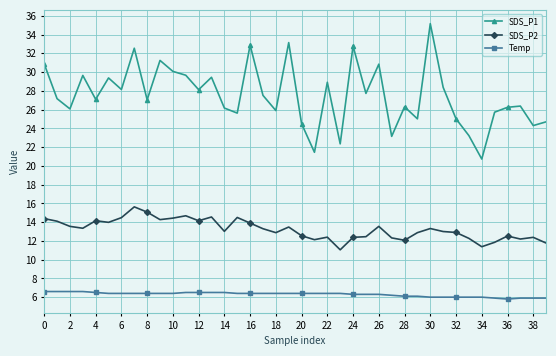

Which series has the largest range (max minus min)?

SDS_P1